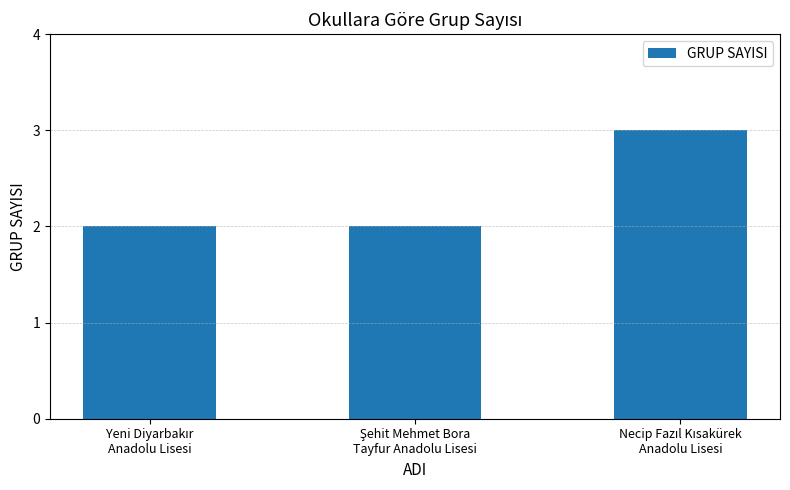

What is the sum of all values?

7